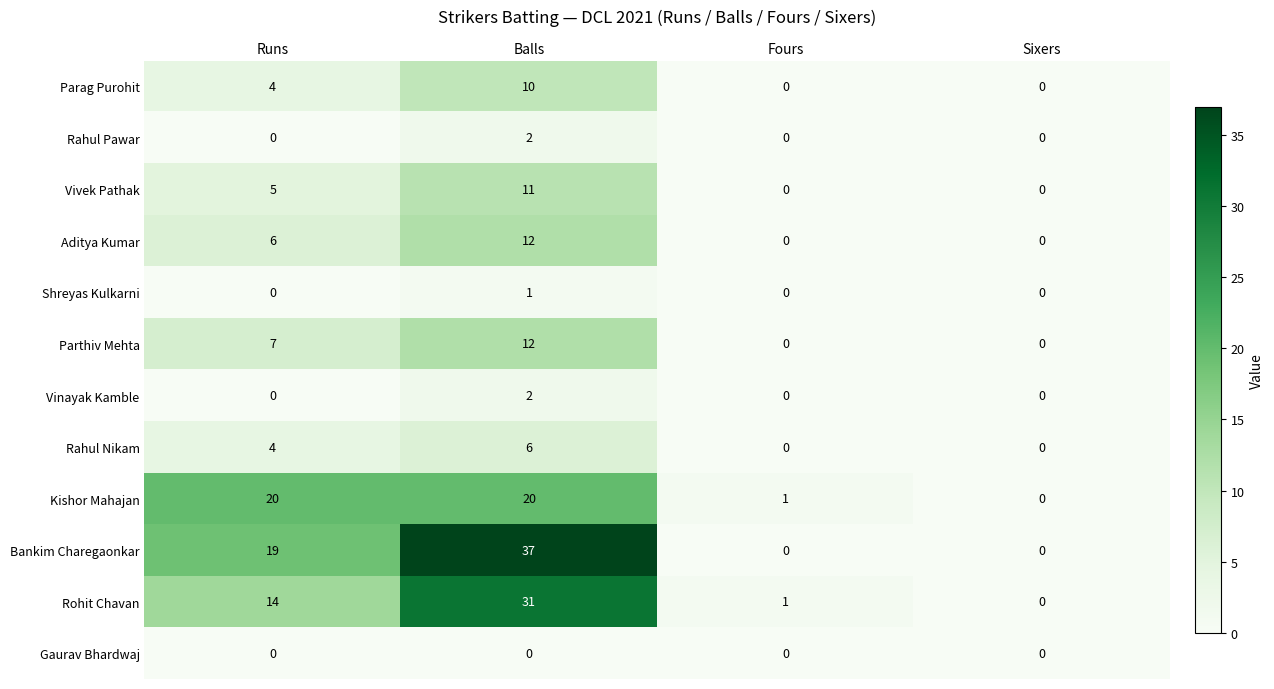

What is the average value of the Parthiv Mehta series?

5